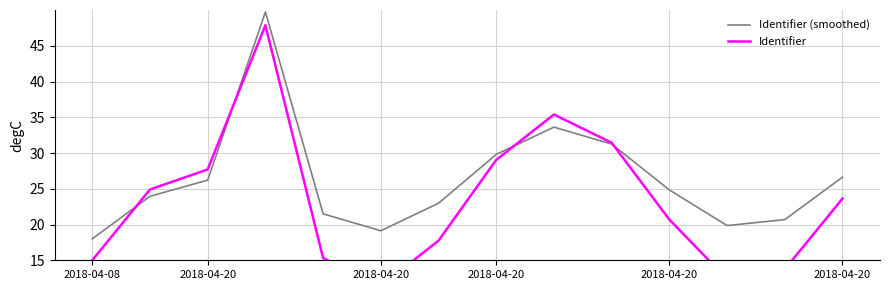

True or false: Identifier has a value of 27.7 at 2018-04-20.

True